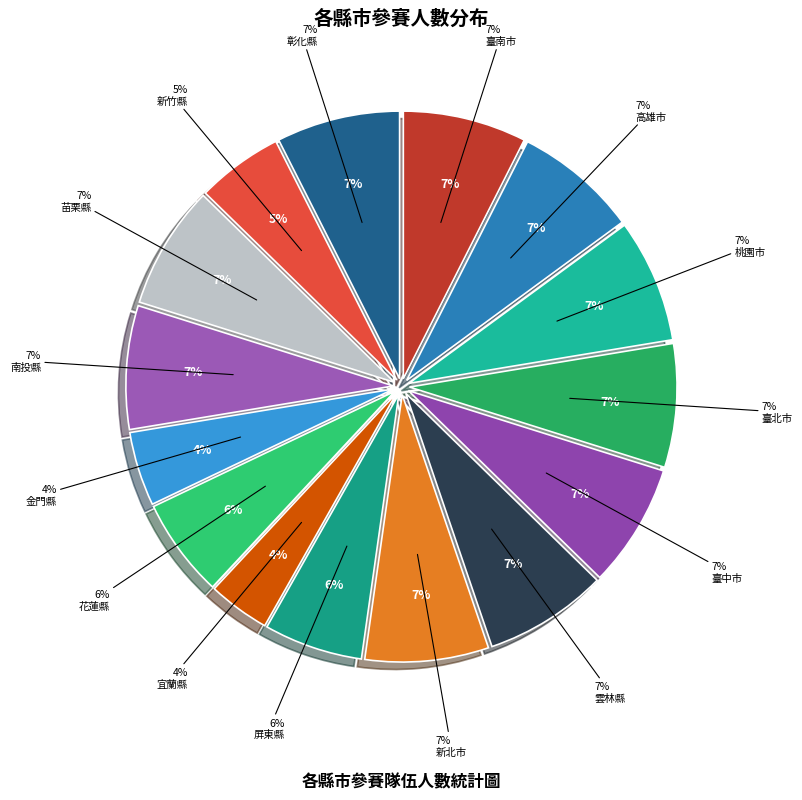

Count the number of slices in the pie.

15